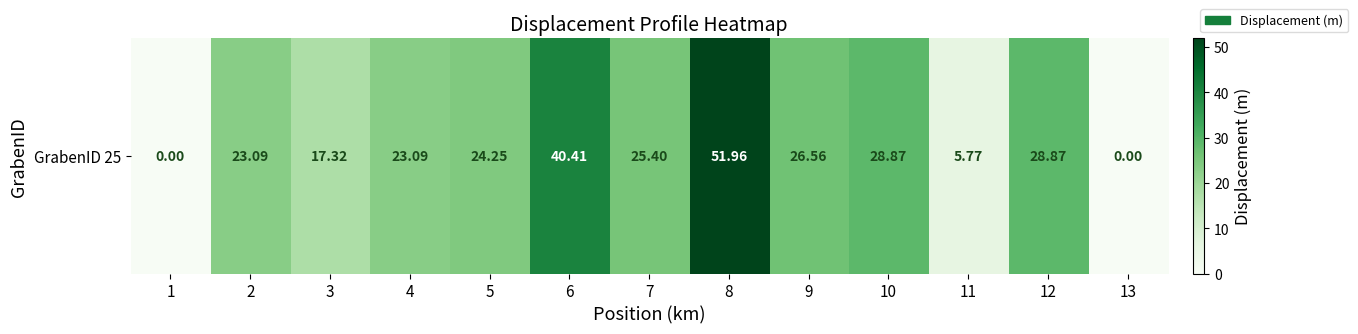

What is the sum of all values?

295.6